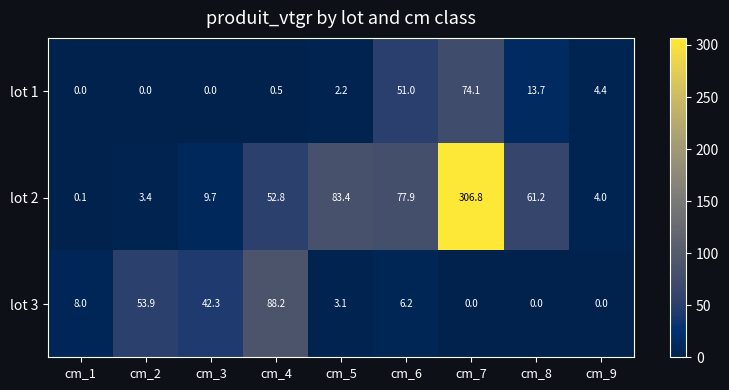

Is it true that lot 1 equals 74.1 at cm_7?

True